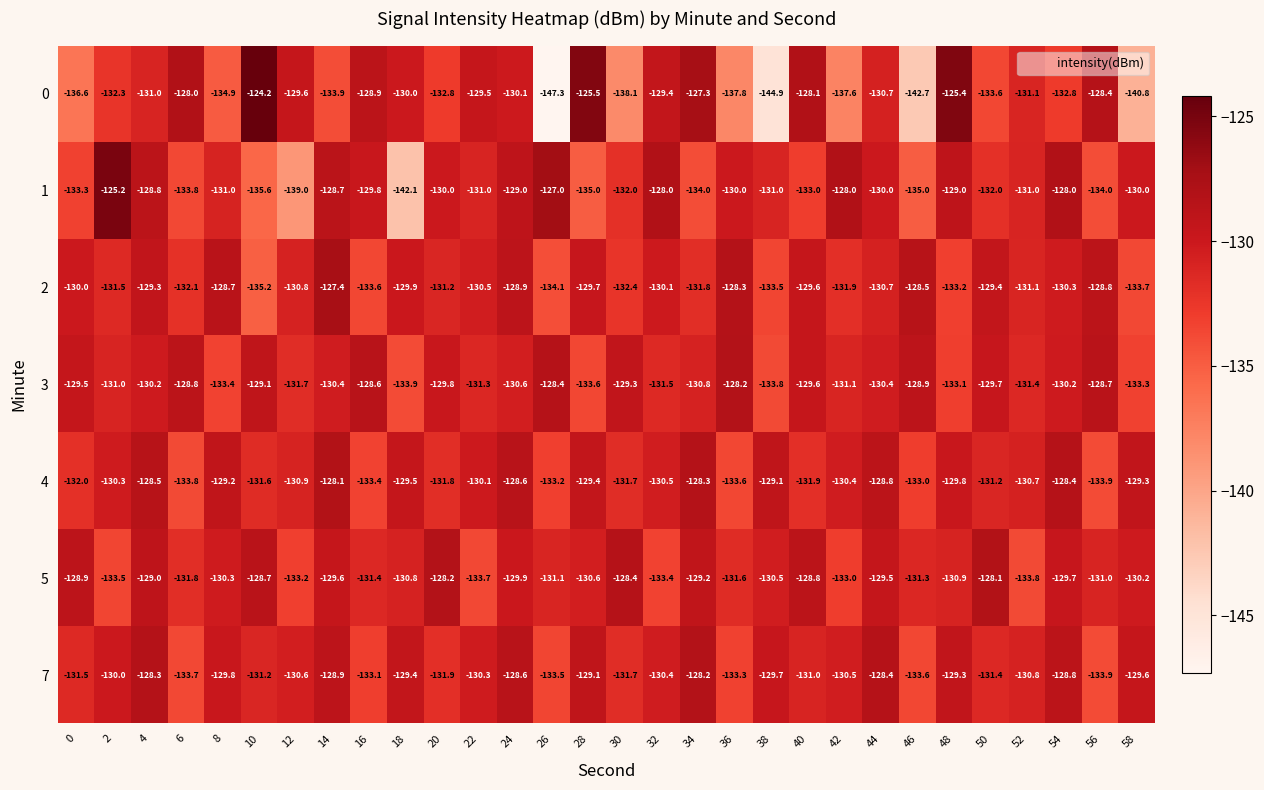

Is it true that 5 equals -48.0 at 34?

False